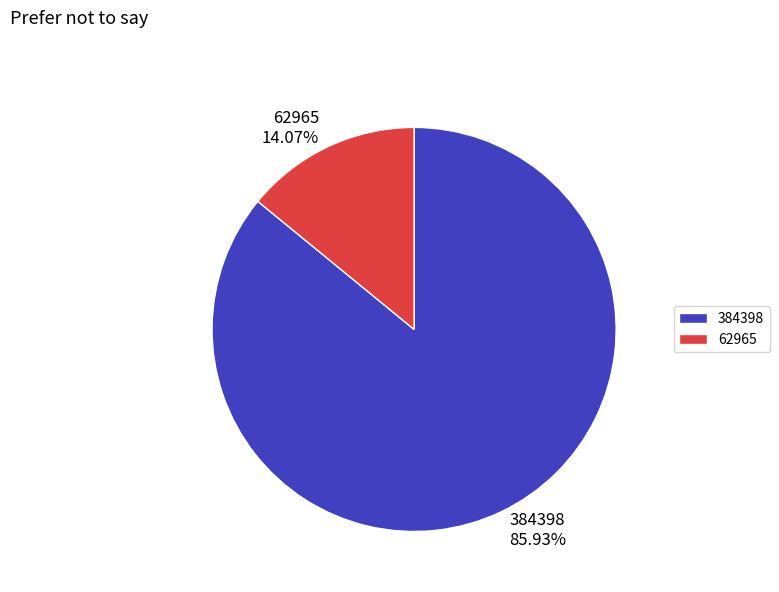

Is the sum of 62965 and 384398 greater than half?

Yes